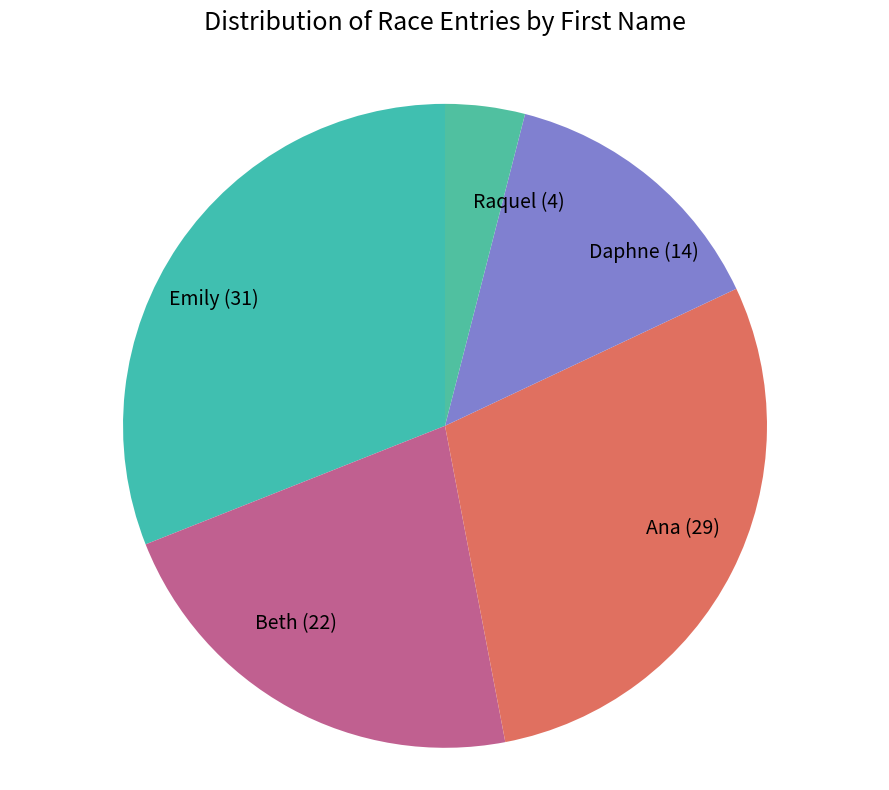

How many slices are in this pie chart?

5